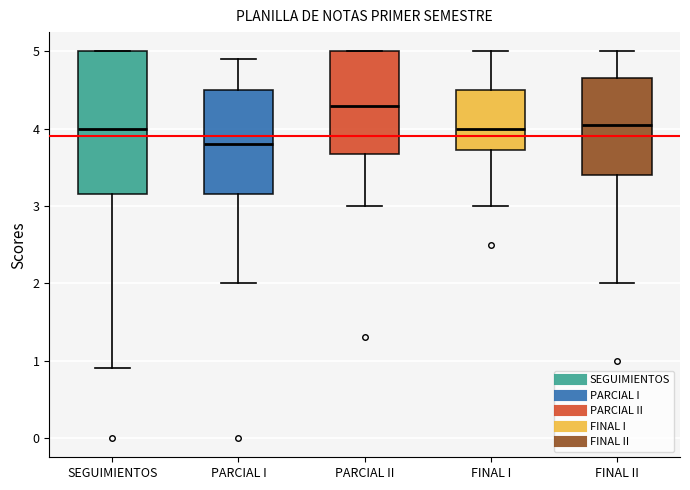

Reading left to right, read every box against the y-axis: the position of its median line, the range the box covers, and the ends of its whiskers. The values are not printed on the chart, so give them approximately, as read against the axis.

SEGUIMIENTOS: median 4.0, box 3.2 to 5.0, whiskers 0.9 to 5.0
PARCIAL I: median 3.8, box 3.2 to 4.5, whiskers 2.0 to 4.9
PARCIAL II: median 4.3, box 3.7 to 5.0, whiskers 3.0 to 5.0
FINAL I: median 4.0, box 3.7 to 4.5, whiskers 3.0 to 5.0
FINAL II: median 4.1, box 3.4 to 4.7, whiskers 2.0 to 5.0